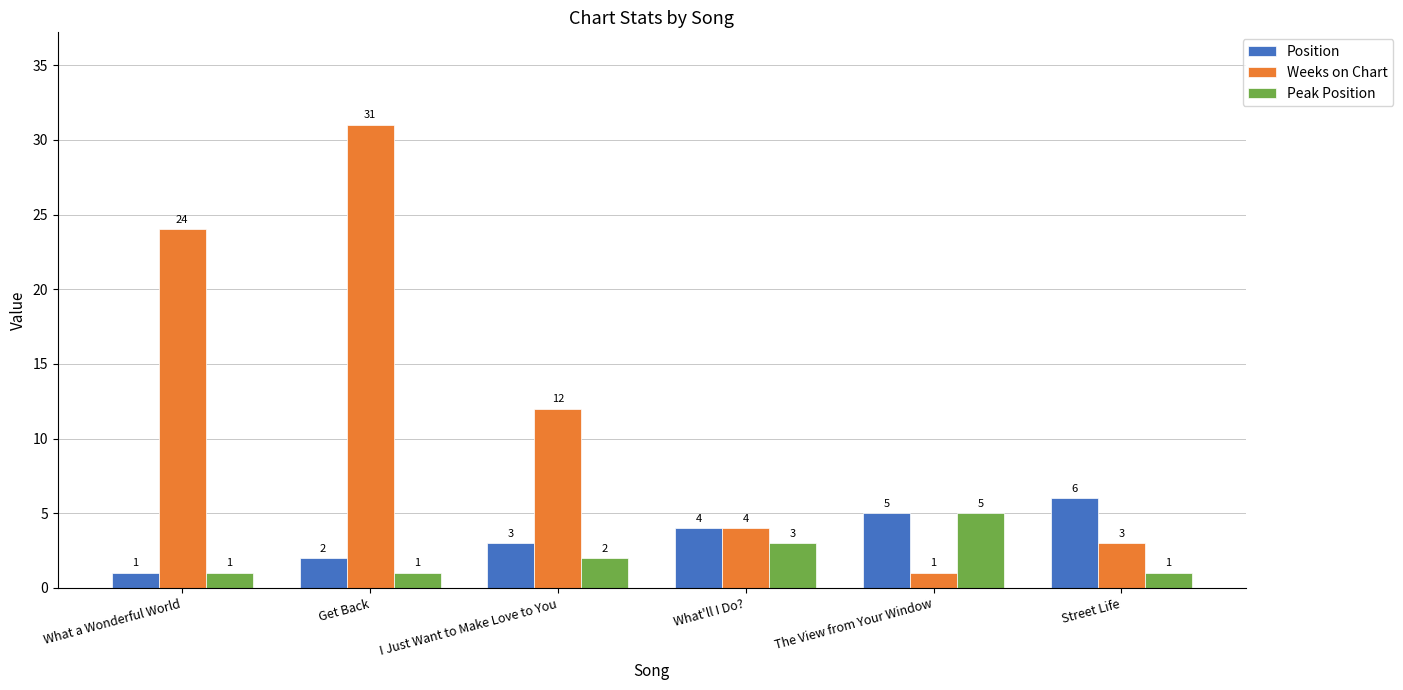

What is the difference between the highest and lowest values at Street Life?

5